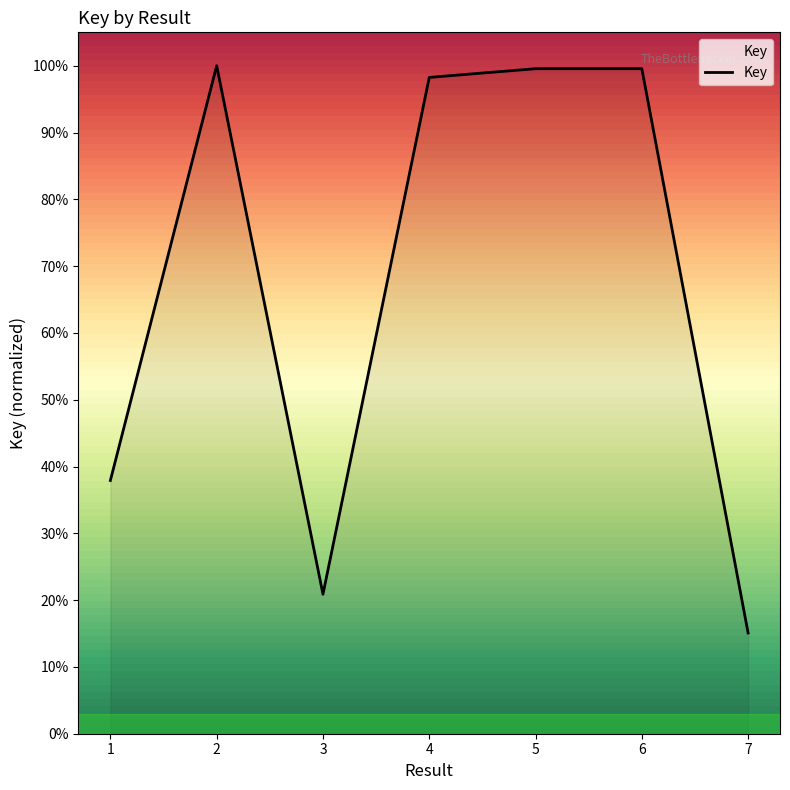

Rank the categories by value from lowest to highest.

7, 3, 1, 4, 5, 6, 2